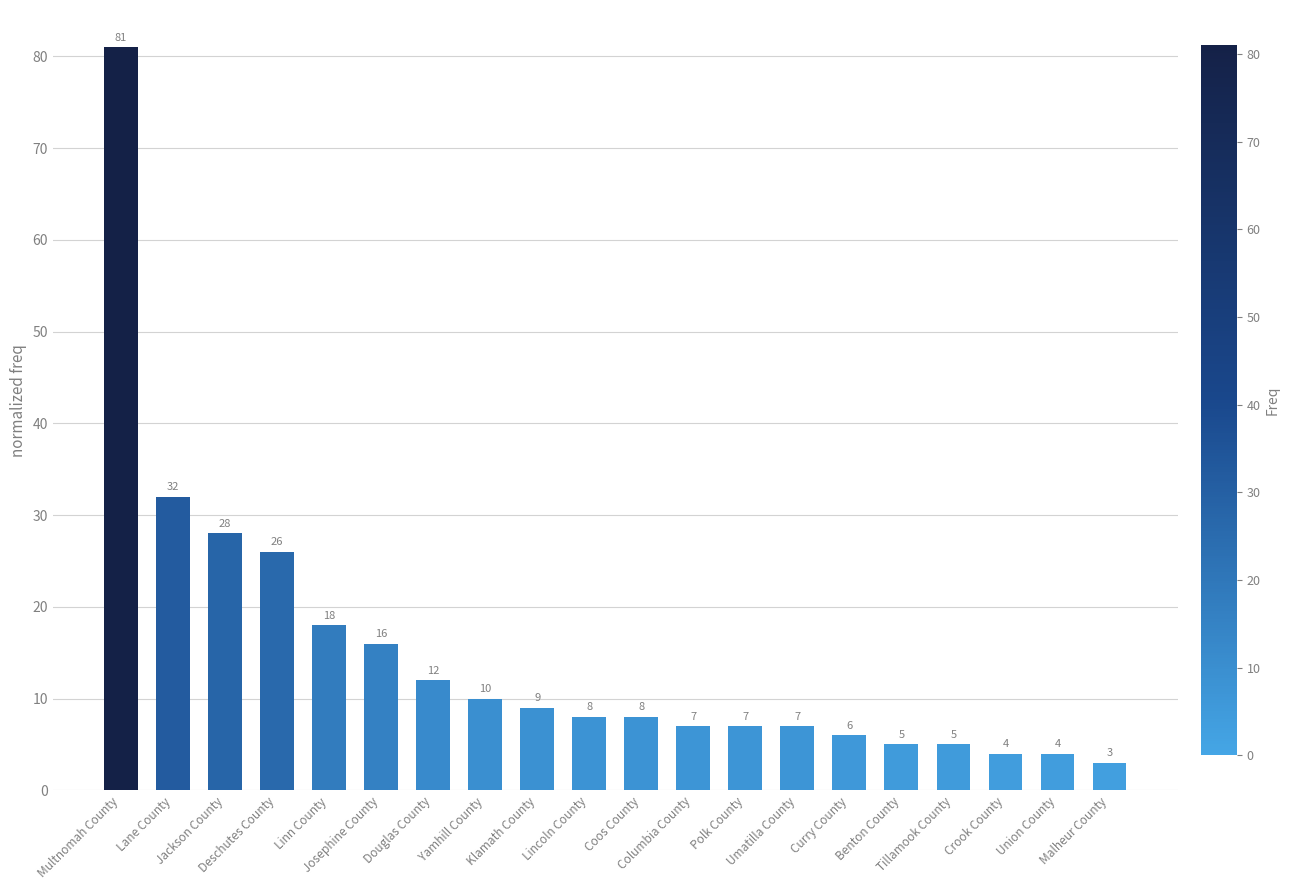

What is the difference between the values at Josephine County and Union County?

12